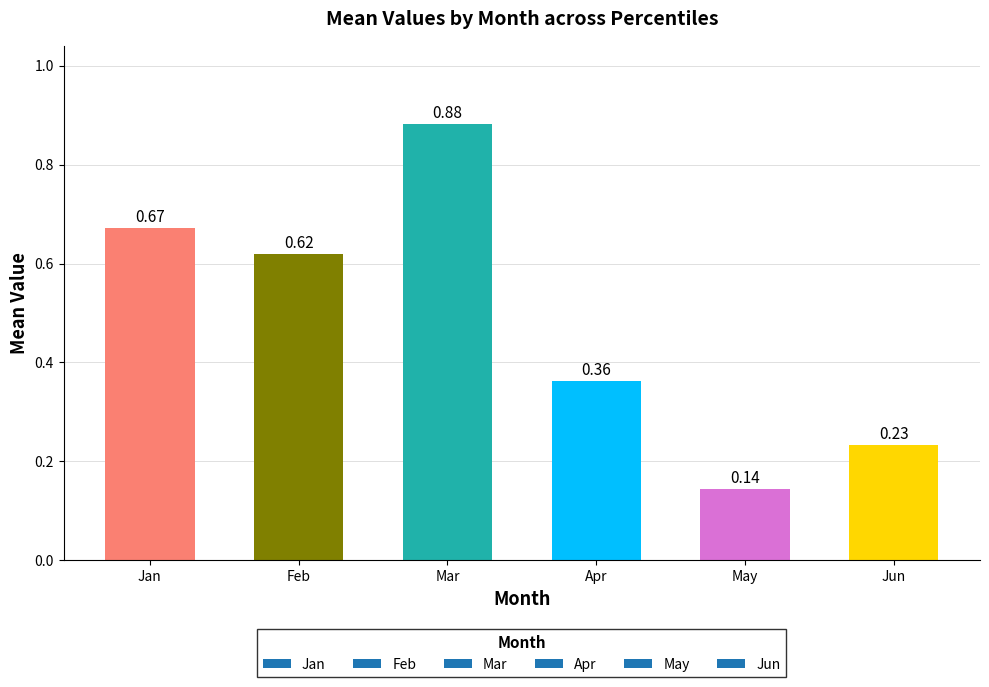

What is the difference between the values at May and Jan?

0.5